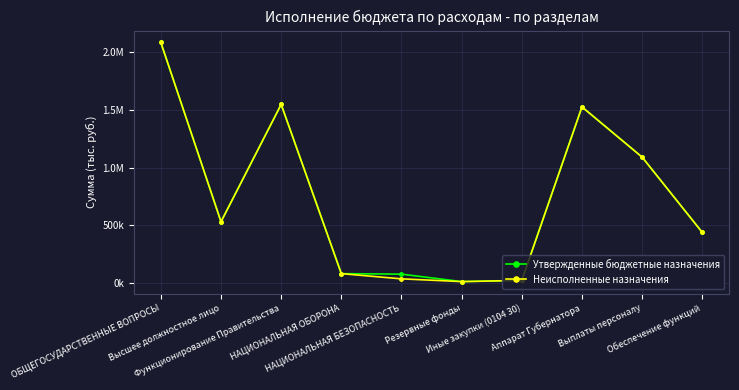

At which category does Неисполненные назначения reach its first local peak?

Функционирование Правительства